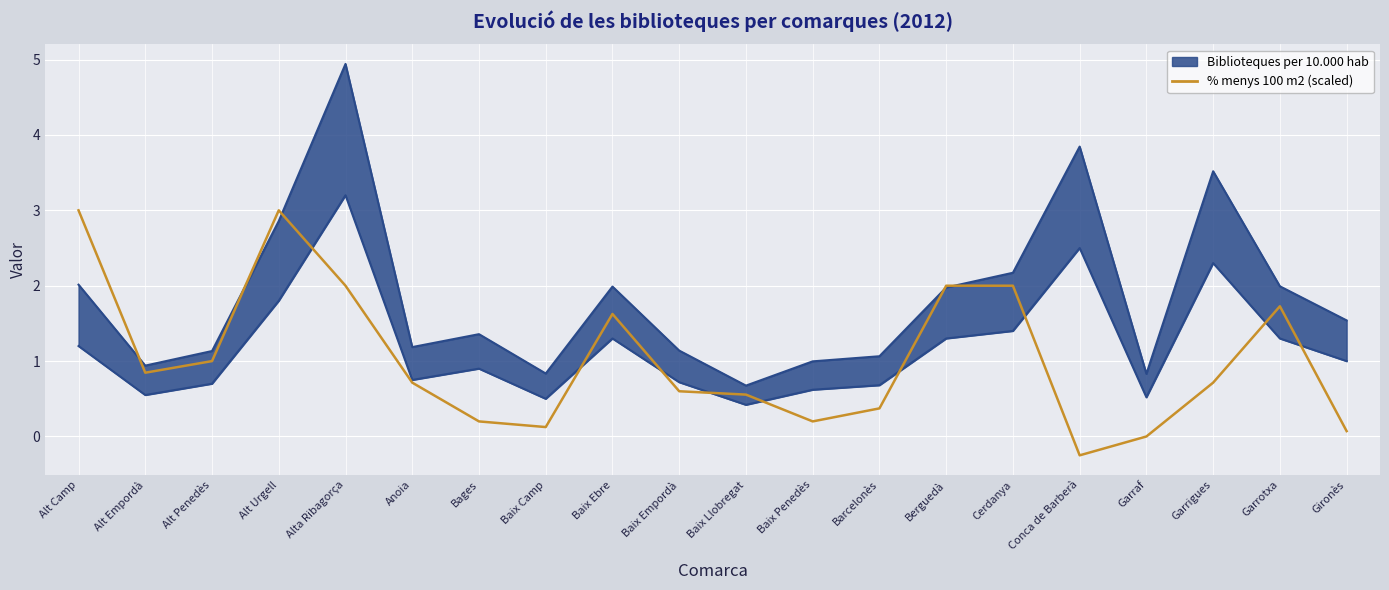

What is the difference between the maximum and minimum values in the % menys 100 m2 (scaled) series?

3.2